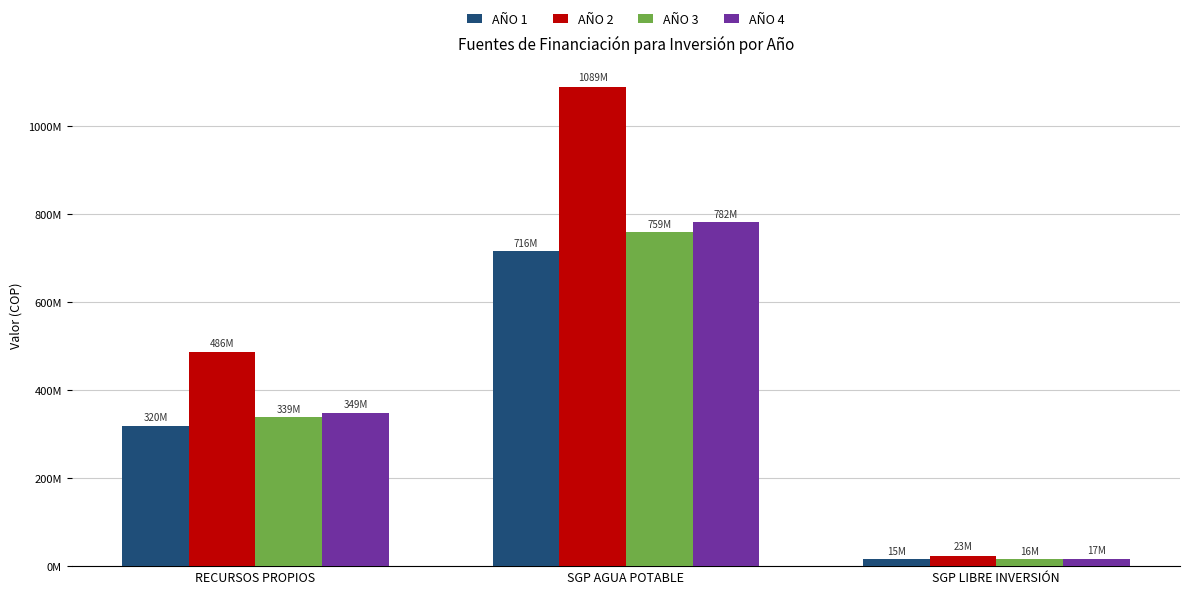

The value of AÑO 3 at SGP LIBRE INVERSIÓN is 16178085. True or false?

True